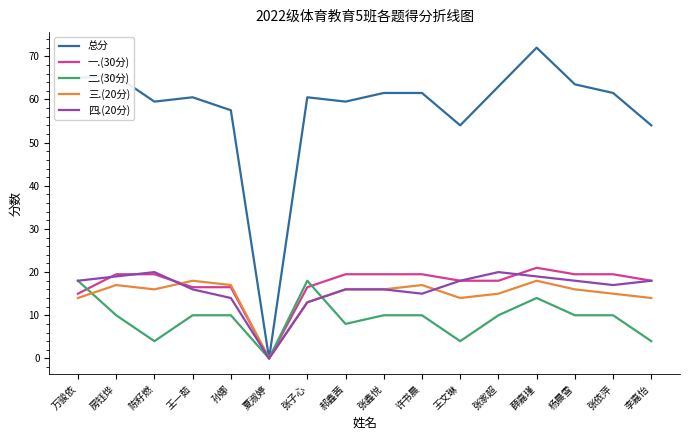

The value of 总分 at 房钰烨 is 65.5. True or false?

True